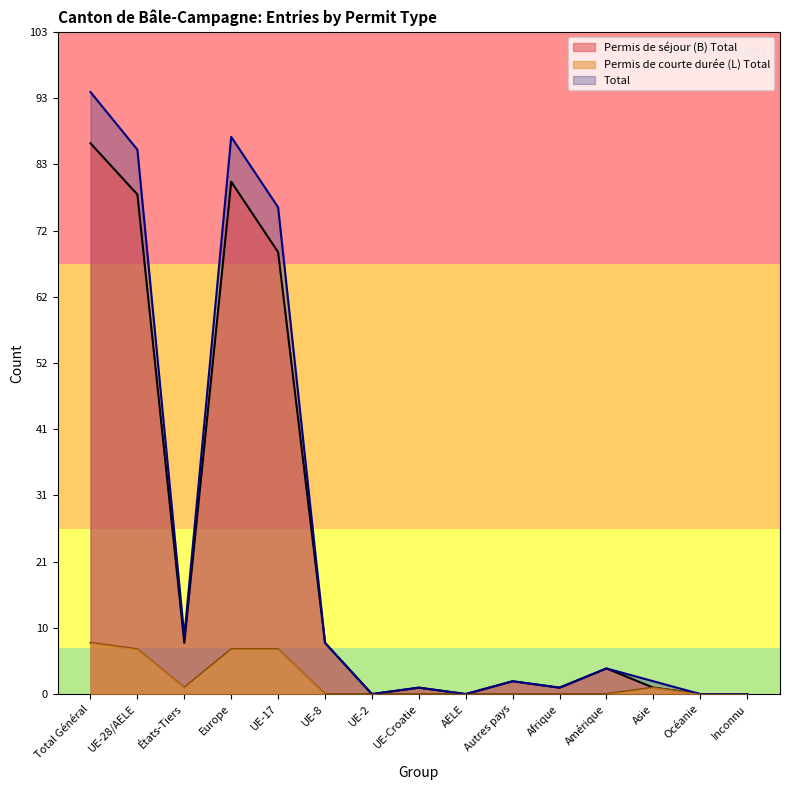

What value does the Permis de courte durée (L) Total series have at Europe?

7